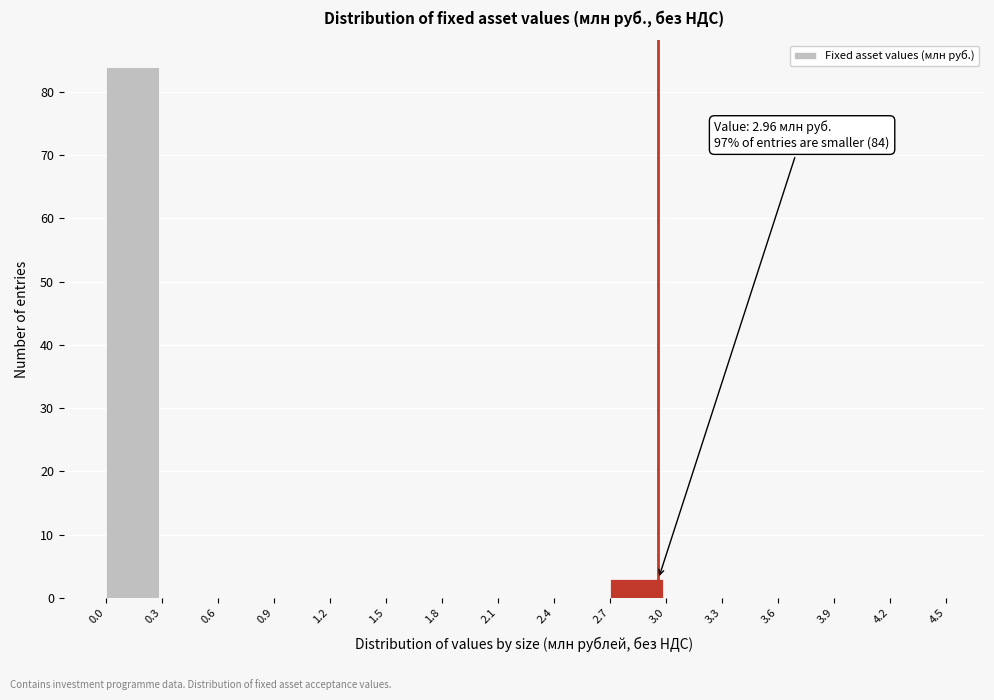

Over which range of the x-axis is the bar tallest?

0.0 to 0.3